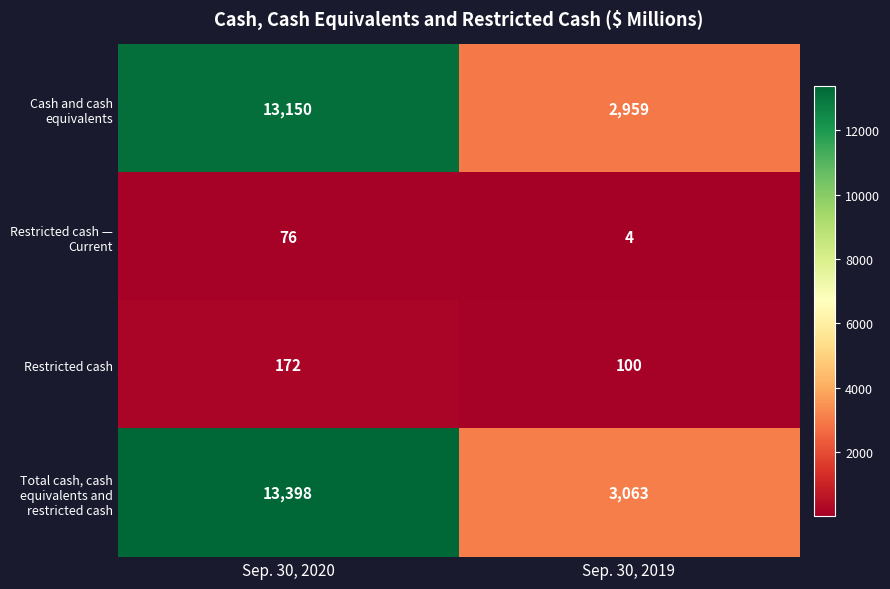

Which category has the highest value across all series?

Sep. 30, 2020